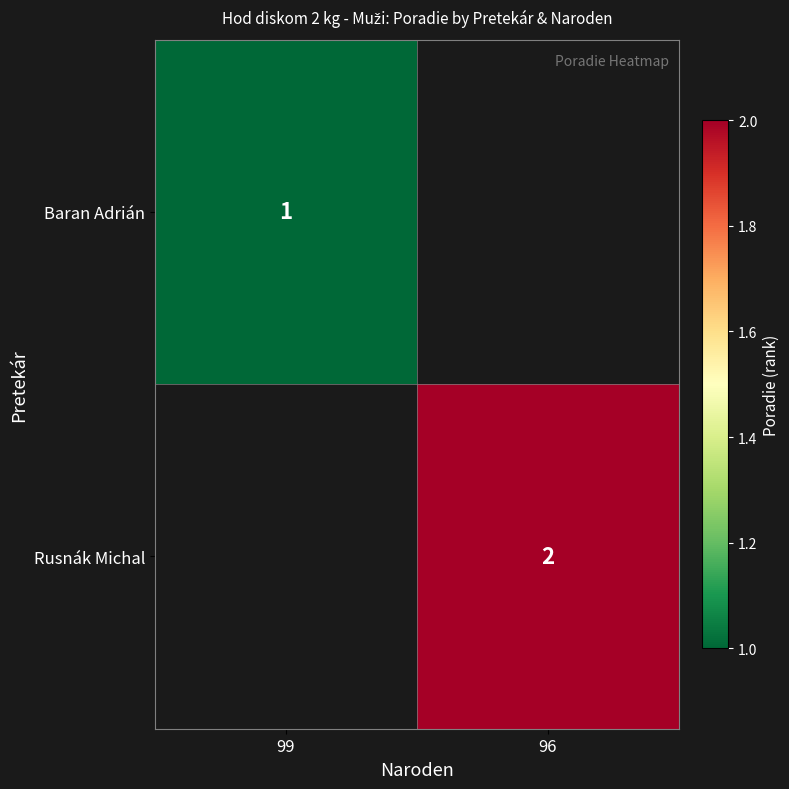

Is the value of Rusnák Michal at 96 greater than the value of Baran Adrián at 99?

Yes